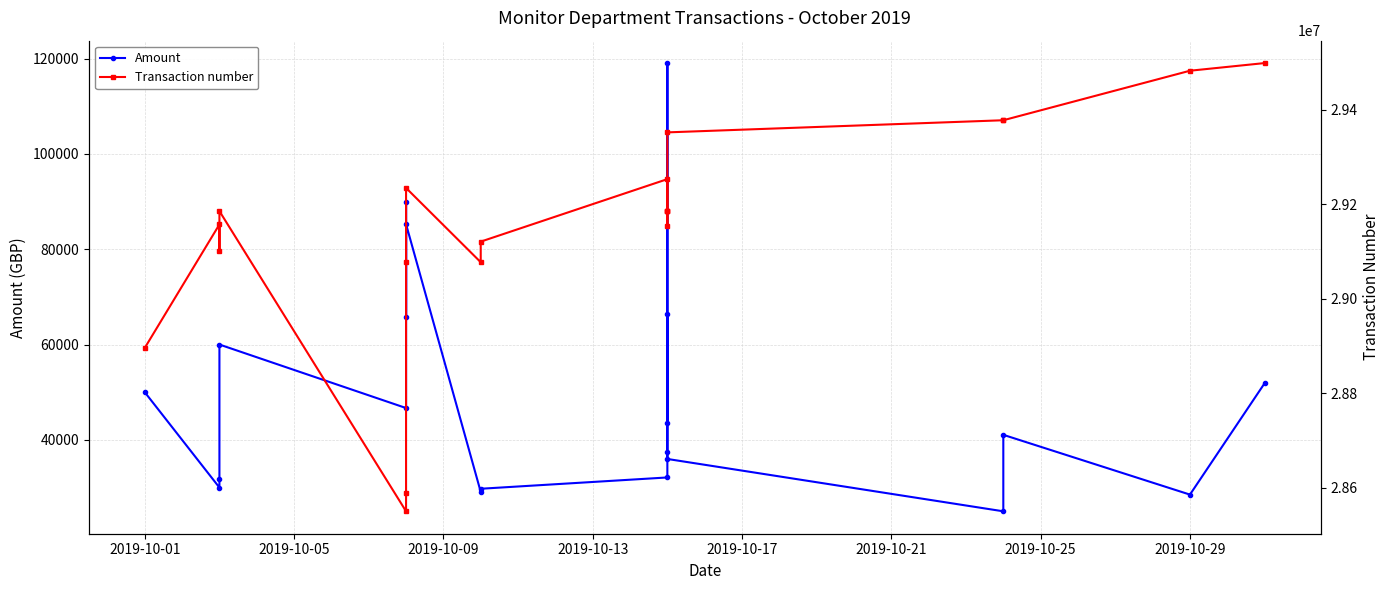

What is the label of the 16th point from the right?

2019-10-17